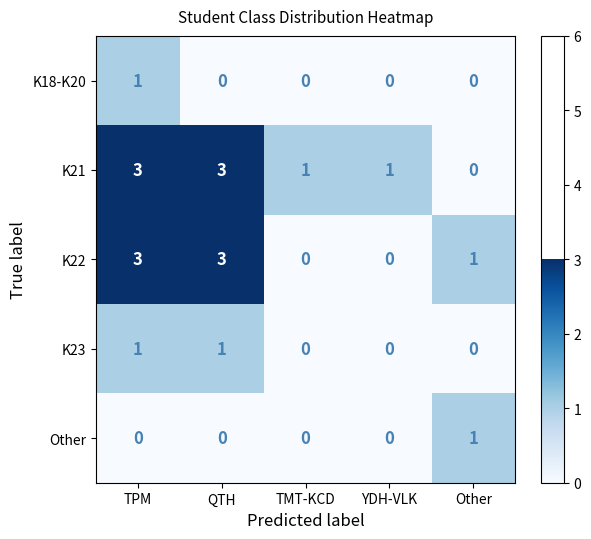

How many K21 values are between 1 and 3?

4